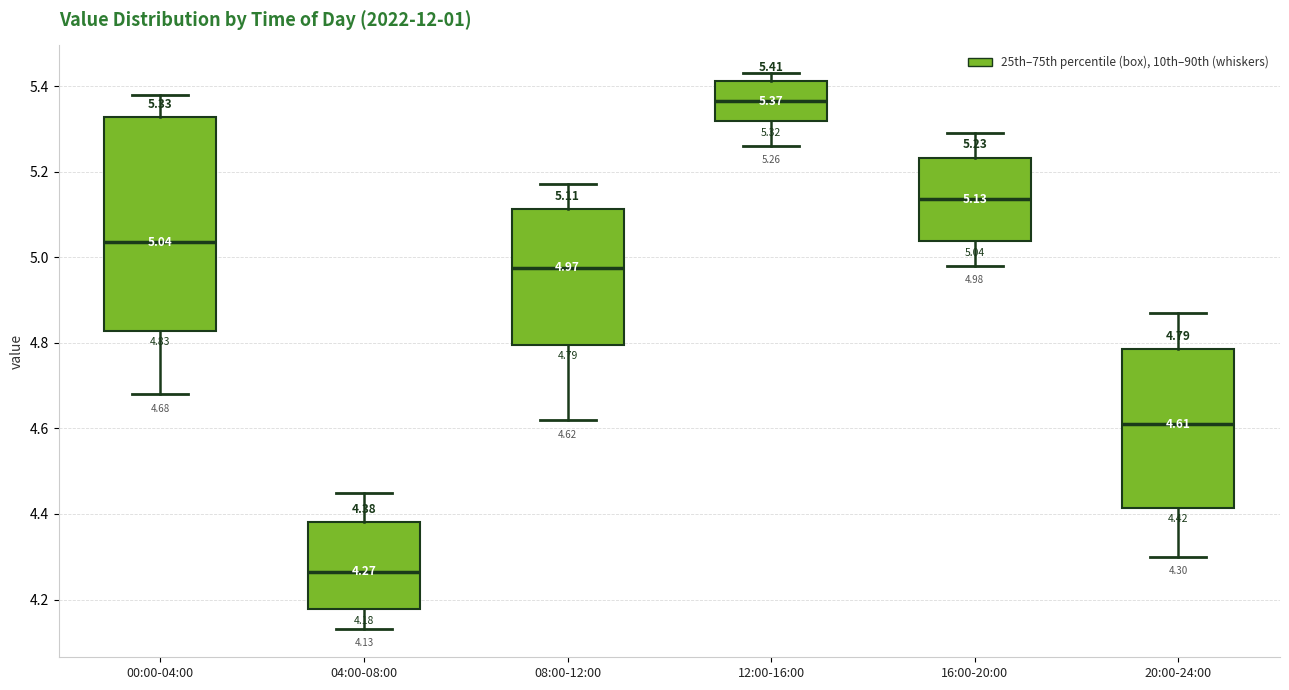

Which box is the tallest, from its lower edge to its upper edge?

00:00-04:00